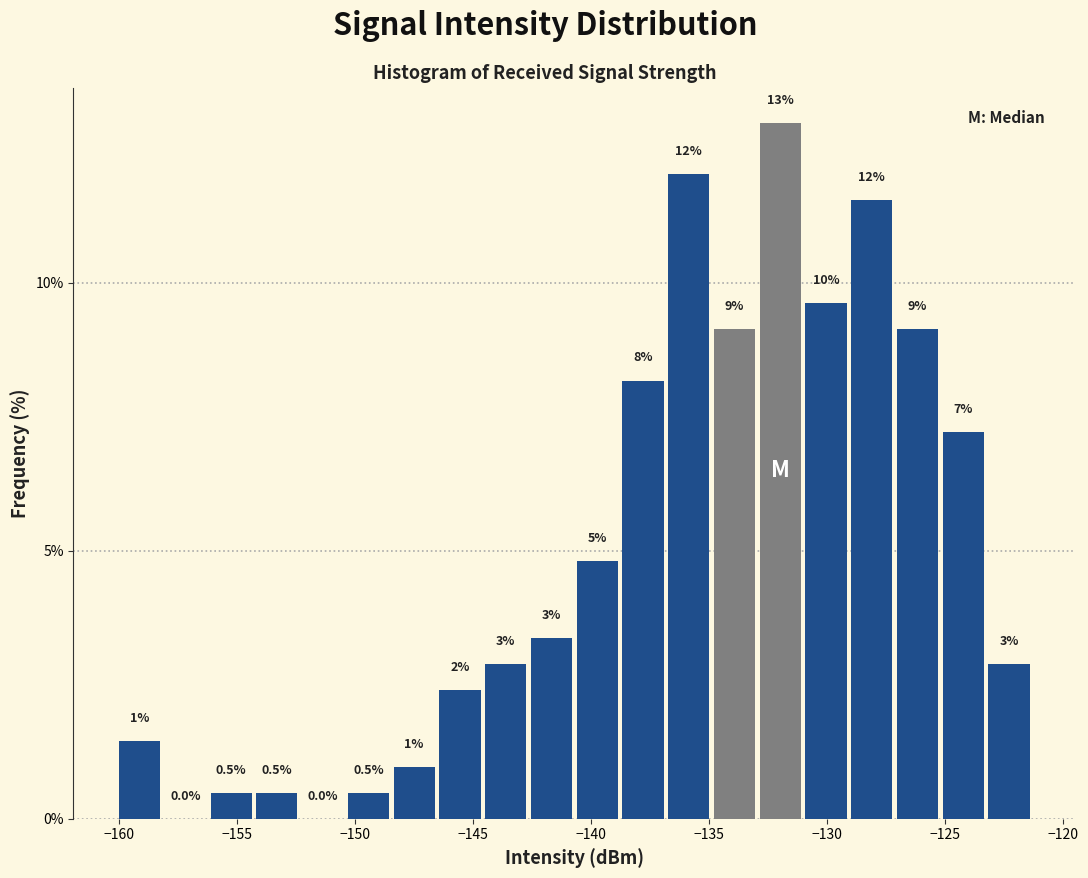

Around what value on the x-axis is the tallest bar? Give the approximate position of its centre, as read against the axis.

-132.0